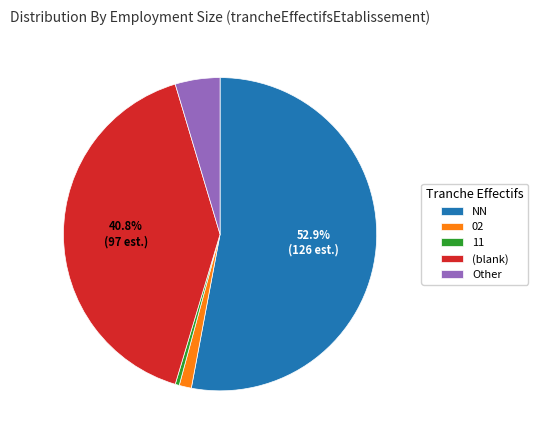

Between Other and (blank), which is larger?

(blank)